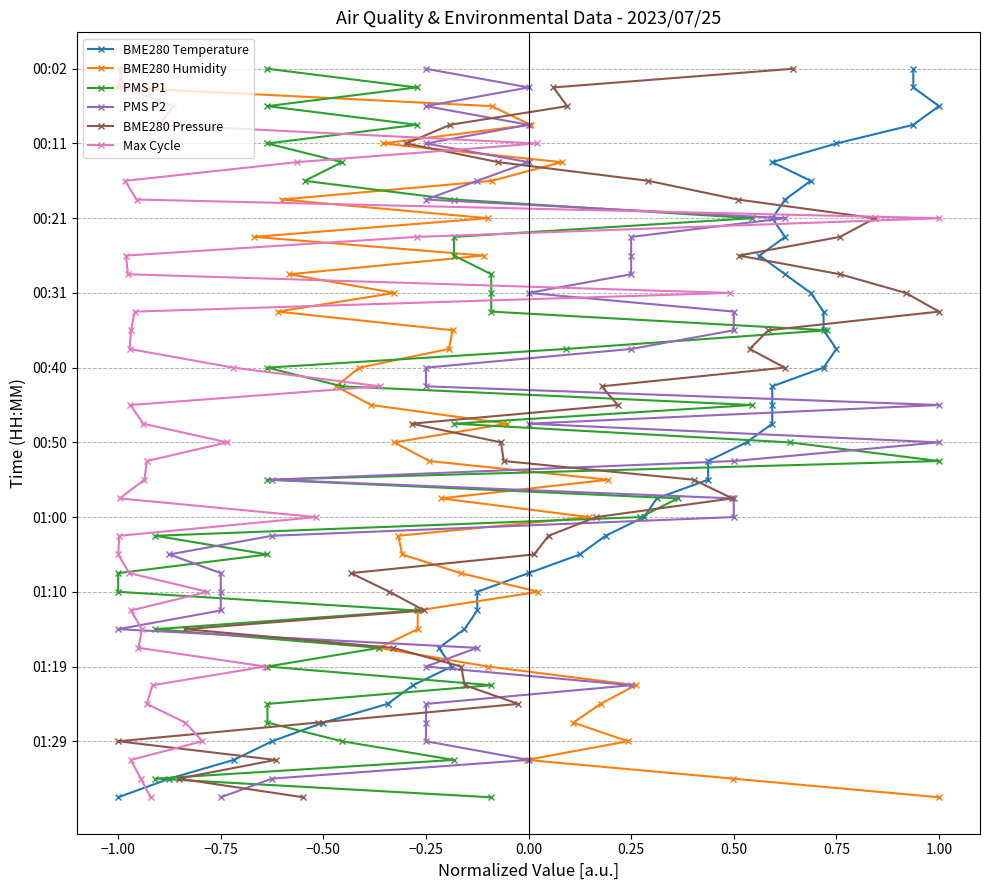

Which series has the widest spread of values?

BME280 Temperature